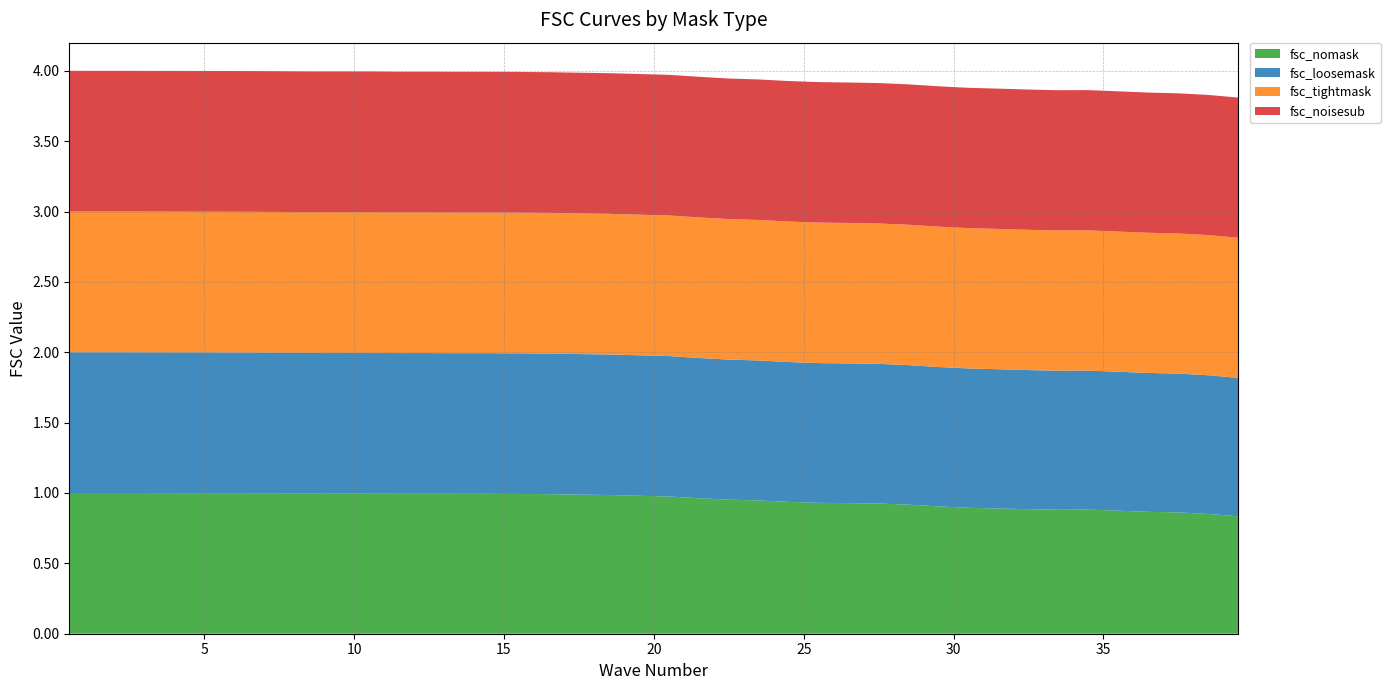

Reading right to left, transcribe all the data shown in this chart.

fsc_nomask: 39=0.8	38=0.9	37=0.9	36=0.9	35=0.9	34=0.9	33=0.9	32=0.9	31=0.9	30=0.9	29=0.9	28=0.9	27=0.9	26=0.9	25=0.9	24=0.9	23=0.9	22=1.0	21=1.0	20=1.0	19=1.0	18=1.0	17=1.0	16=1.0	15=1.0	14=1.0	13=1.0	12=1.0	11=1.0	10=1.0	9=1.0	8=1.0	7=1.0	6=1.0	5=1.0	4=1.0	3=1.0	2=1.0	1=1.0	0=1.0
fsc_loosemask: 39=1.0	38=1.0	37=1.0	36=1.0	35=1.0	34=1.0	33=1.0	32=1.0	31=1.0	30=1.0	29=1.0	28=1.0	27=1.0	26=1.0	25=1.0	24=1.0	23=1.0	22=1.0	21=1.0	20=1.0	19=1.0	18=1.0	17=1.0	16=1.0	15=1.0	14=1.0	13=1.0	12=1.0	11=1.0	10=1.0	9=1.0	8=1.0	7=1.0	6=1.0	5=1.0	4=1.0	3=1.0	2=1.0	1=1.0	0=1.0
fsc_tightmask: 39=1.0	38=1.0	37=1.0	36=1.0	35=1.0	34=1.0	33=1.0	32=1.0	31=1.0	30=1.0	29=1.0	28=1.0	27=1.0	26=1.0	25=1.0	24=1.0	23=1.0	22=1.0	21=1.0	20=1.0	19=1.0	18=1.0	17=1.0	16=1.0	15=1.0	14=1.0	13=1.0	12=1.0	11=1.0	10=1.0	9=1.0	8=1.0	7=1.0	6=1.0	5=1.0	4=1.0	3=1.0	2=1.0	1=1.0	0=1.0
fsc_noisesub: 39=1.0	38=1.0	37=1.0	36=1.0	35=1.0	34=1.0	33=1.0	32=1.0	31=1.0	30=1.0	29=1.0	28=1.0	27=1.0	26=1.0	25=1.0	24=1.0	23=1.0	22=1.0	21=1.0	20=1.0	19=1.0	18=1.0	17=1.0	16=1.0	15=1.0	14=1.0	13=1.0	12=1.0	11=1.0	10=1.0	9=1.0	8=1.0	7=1.0	6=1.0	5=1.0	4=1.0	3=1.0	2=1.0	1=1.0	0=1.0